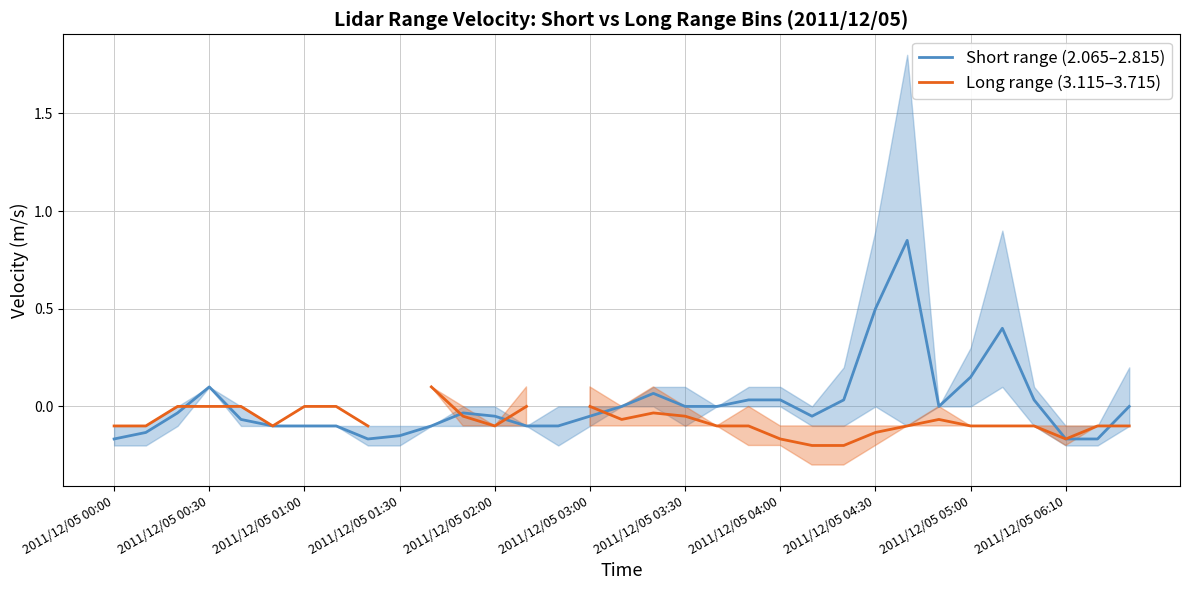

How many interior local peaks does the Long range (3.115–3.715) series have?

2